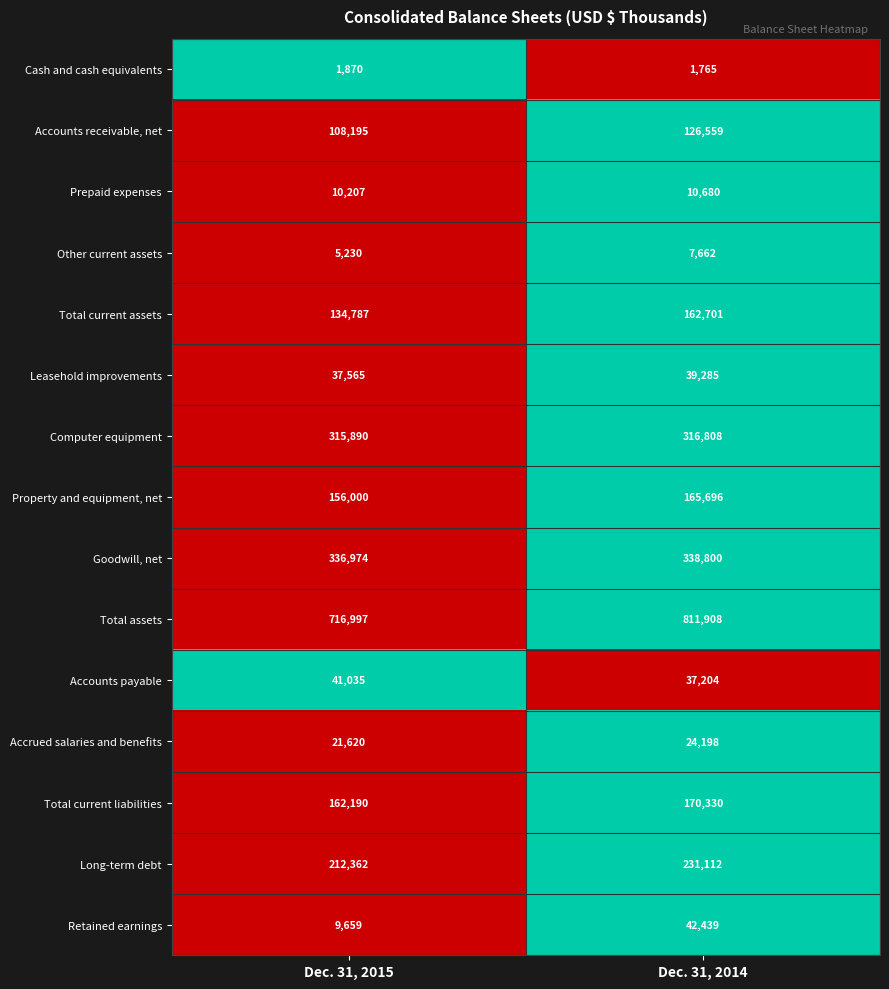

What is the total value across all series at Dec. 31, 2014?

2487147